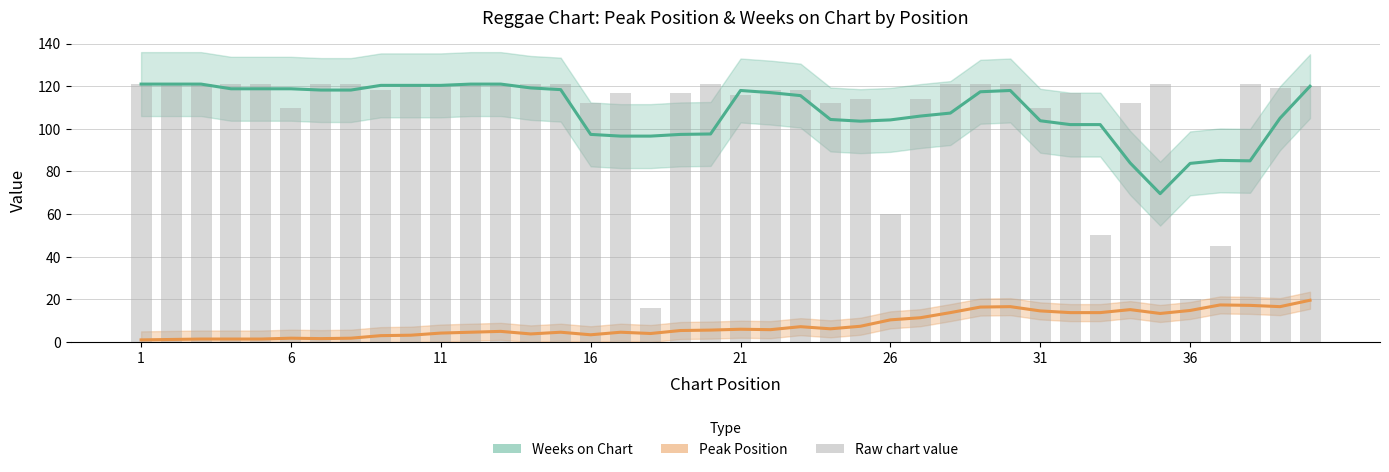

What is the difference between the Weeks on Chart (raw) values at 26 and 36?

7.0